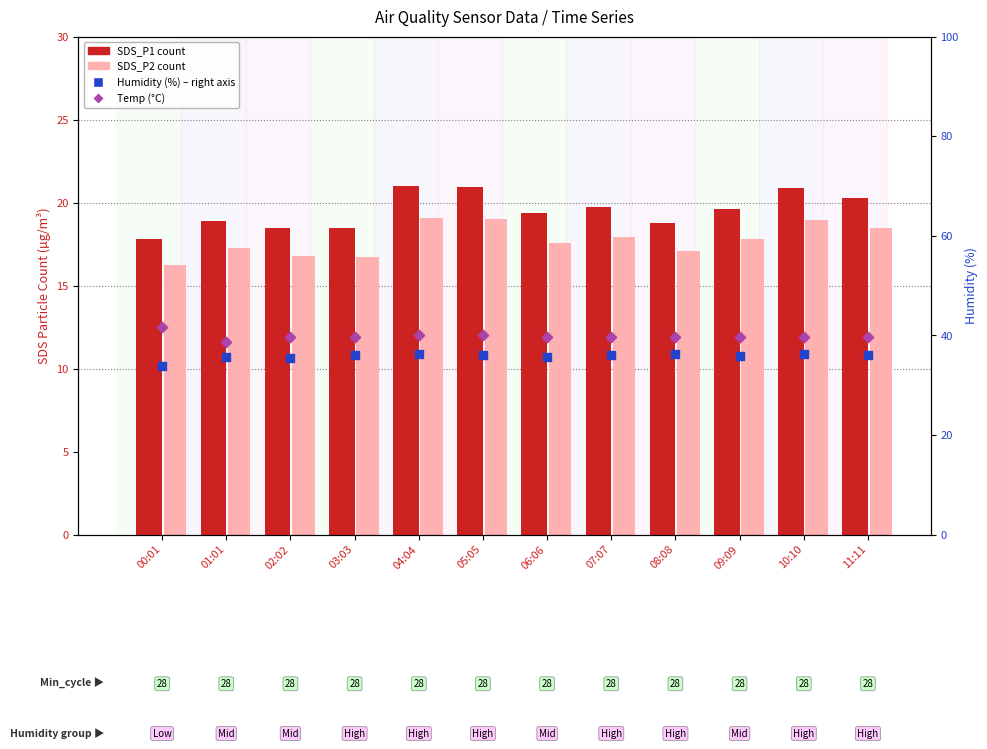

At which category is the sum across all series the highest?

04:04